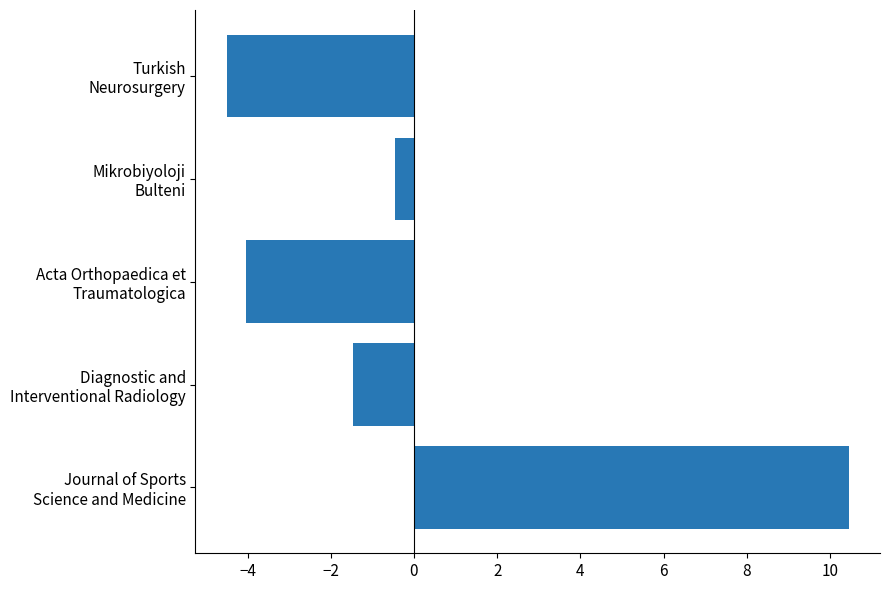

What is the smallest value displayed?

-4.5